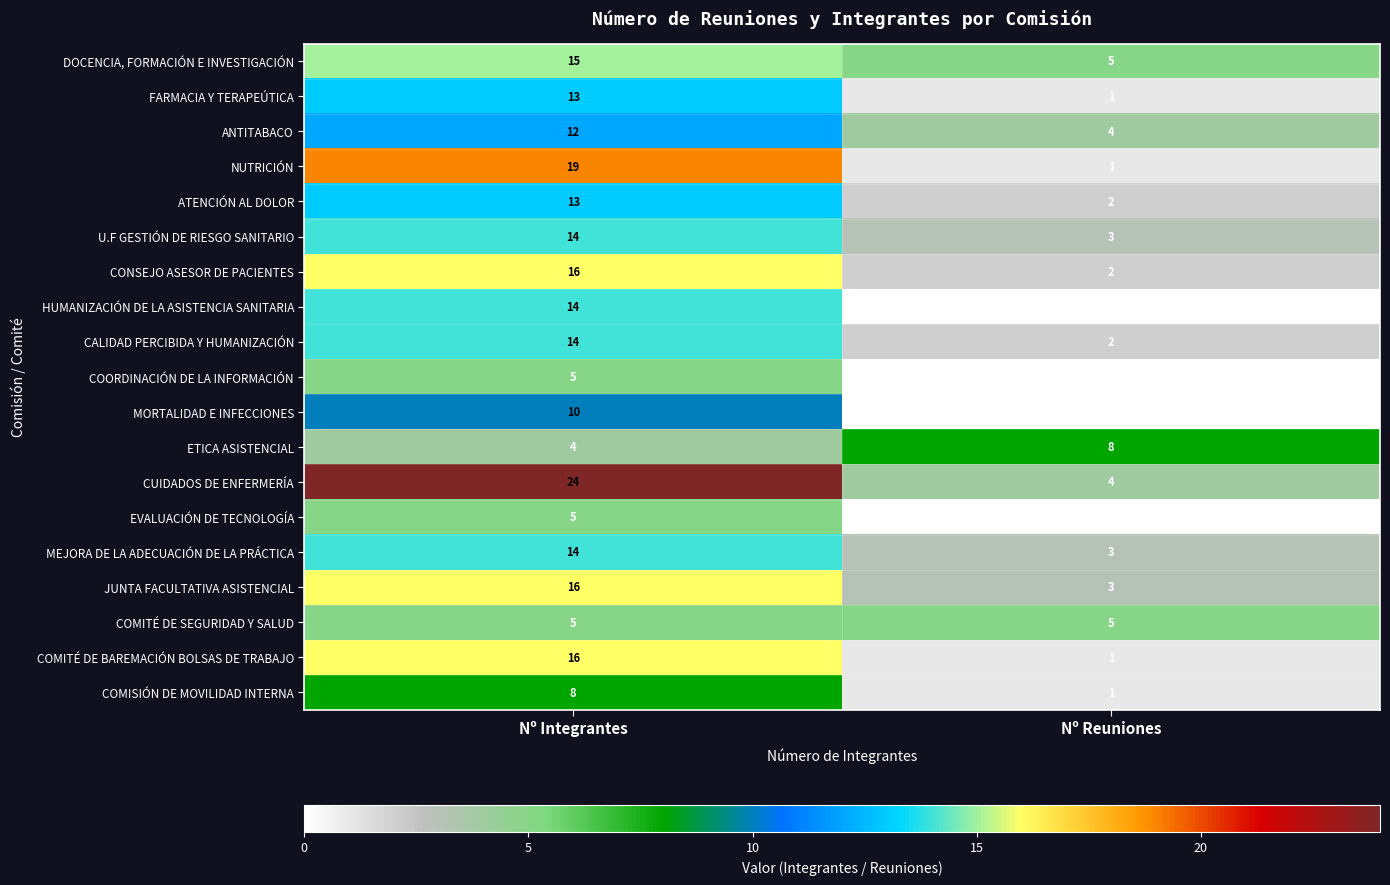

True or false: JUNTA FACULTATIVA ASISTENCIAL has a value of 2 at Nº Reuniones.

False